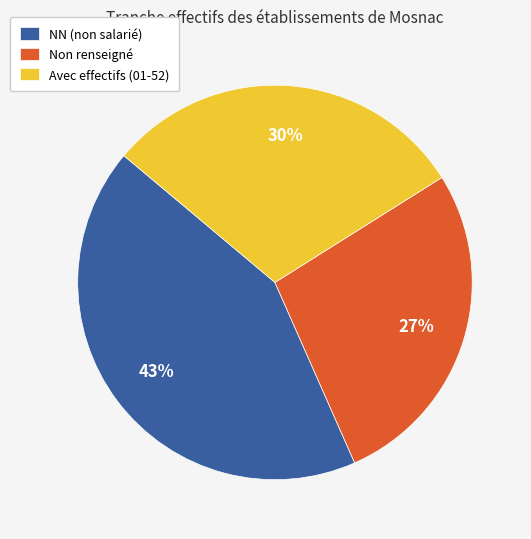

Rank the categories by value from highest to lowest.

NN (non salarié), Avec effectifs (01-52), Non renseigné